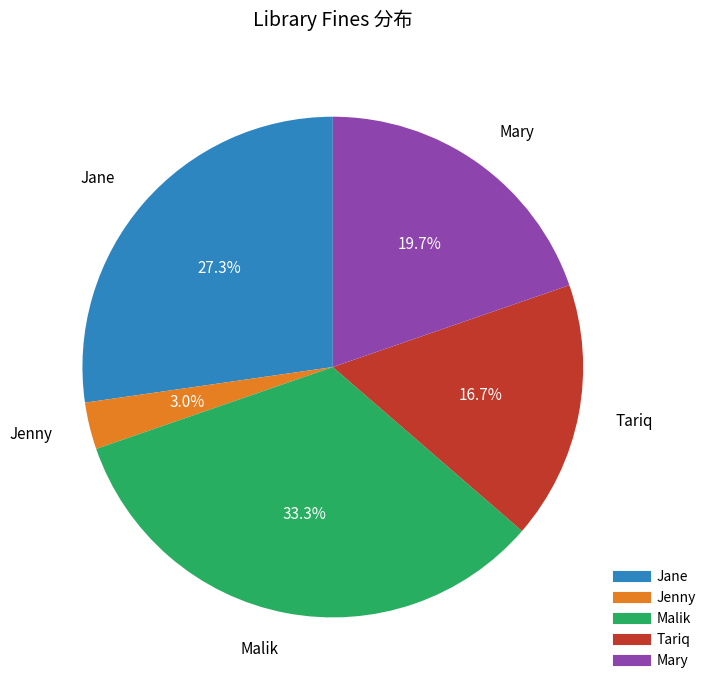

What percentage is NOT represented by Tariq?

83.3%